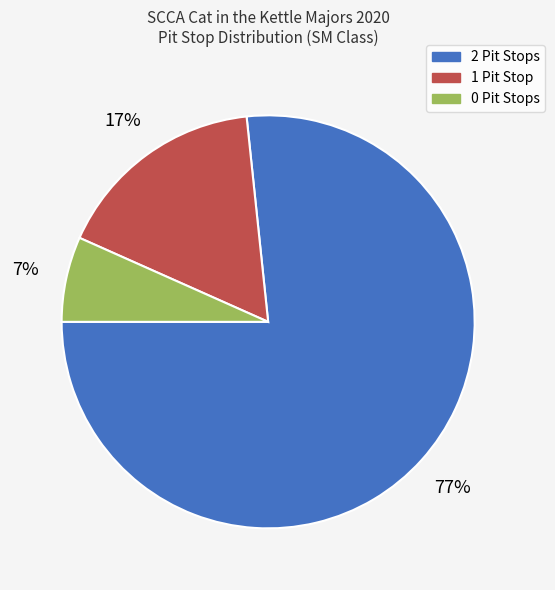

Count the number of slices in the pie.

3